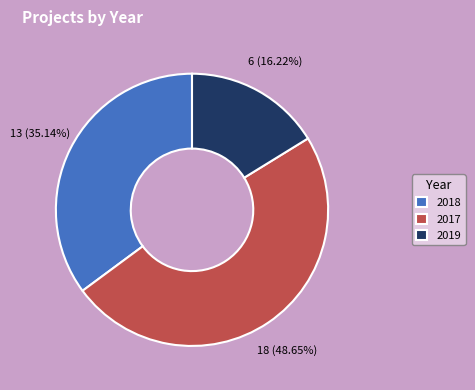

What percentage is the 2018 slice, to the nearest percent?

35%